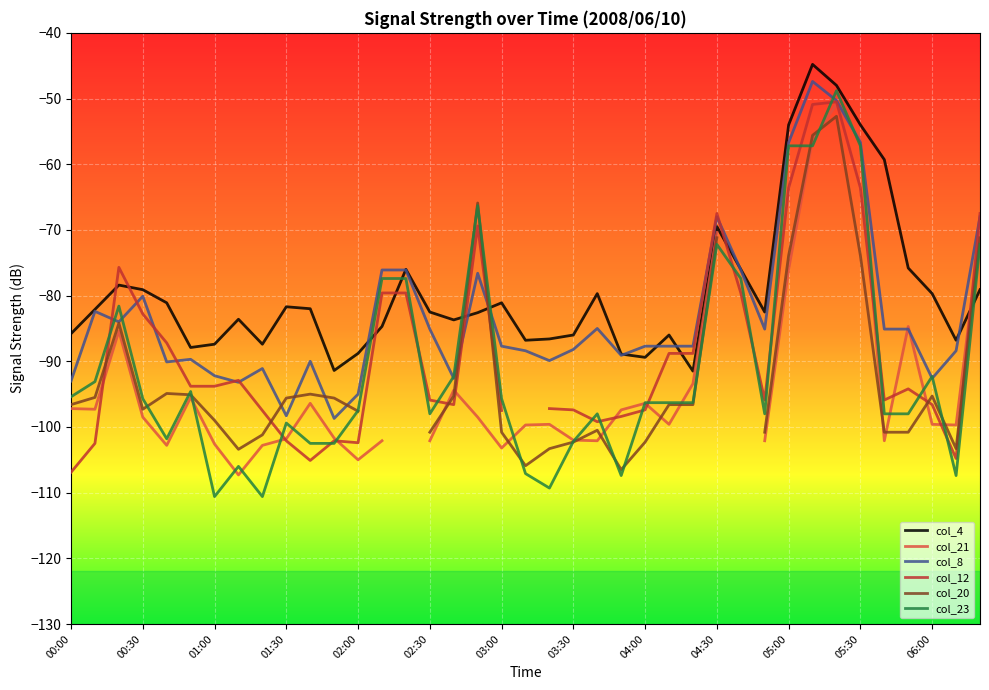

The value of col_23 at 02:30 is -98.0. True or false?

True